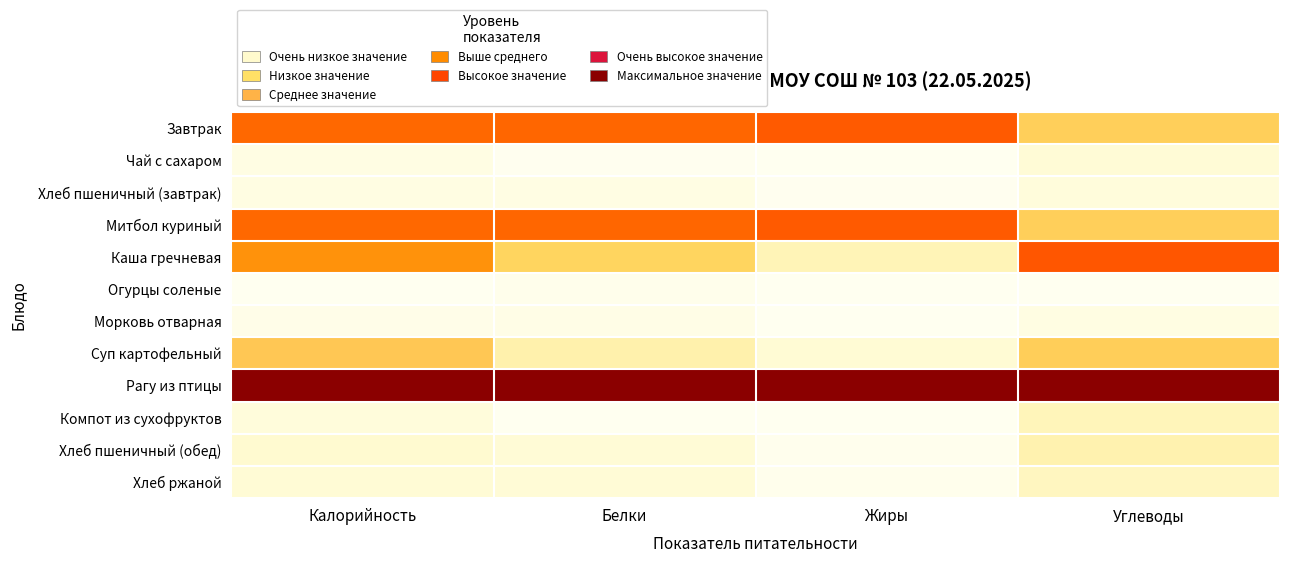

What is the total value across all series at Углеводы?

3.5